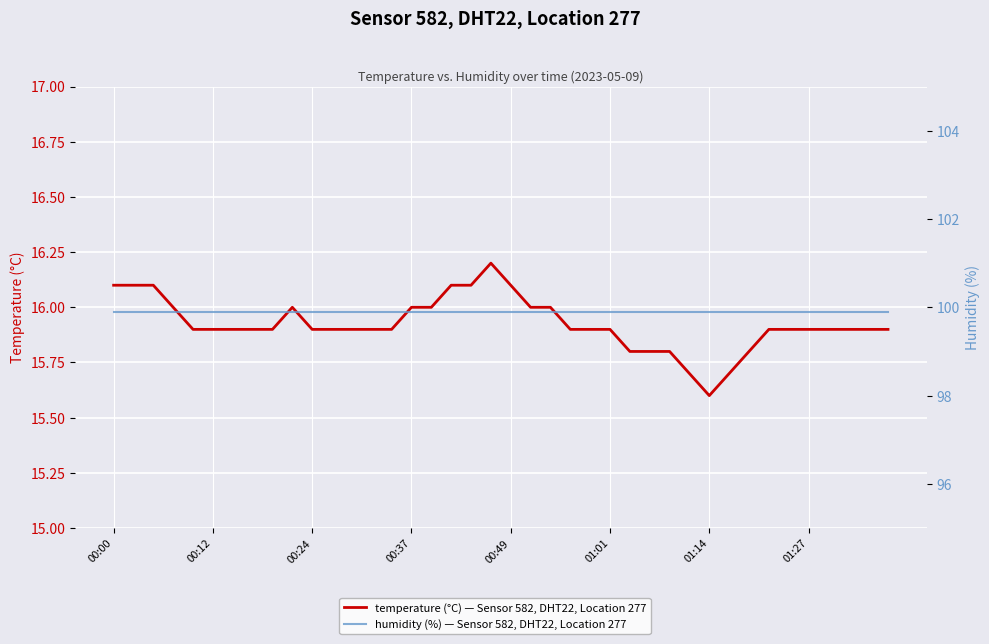

What is the greatest value displayed?

99.9